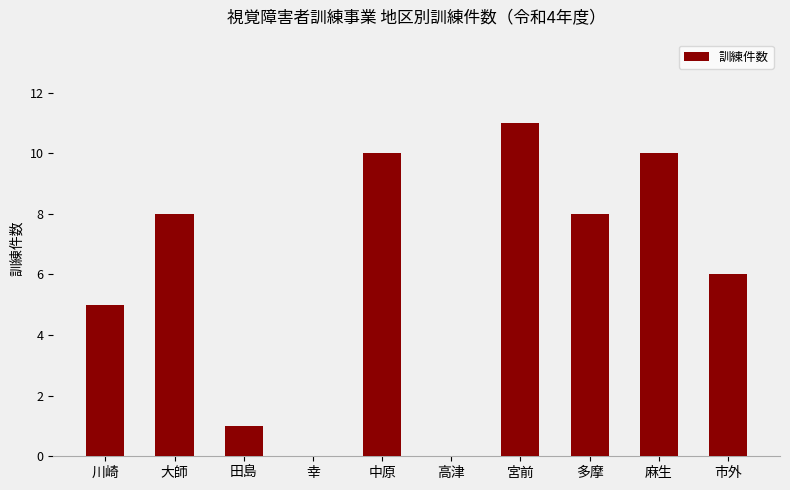

Between 宮前 and 高津, which is larger?

宮前